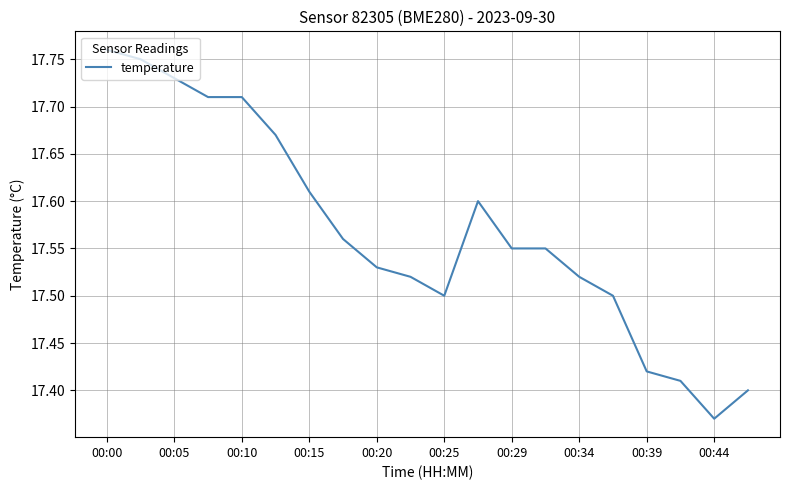

What is the difference between the maximum and minimum values?

0.4